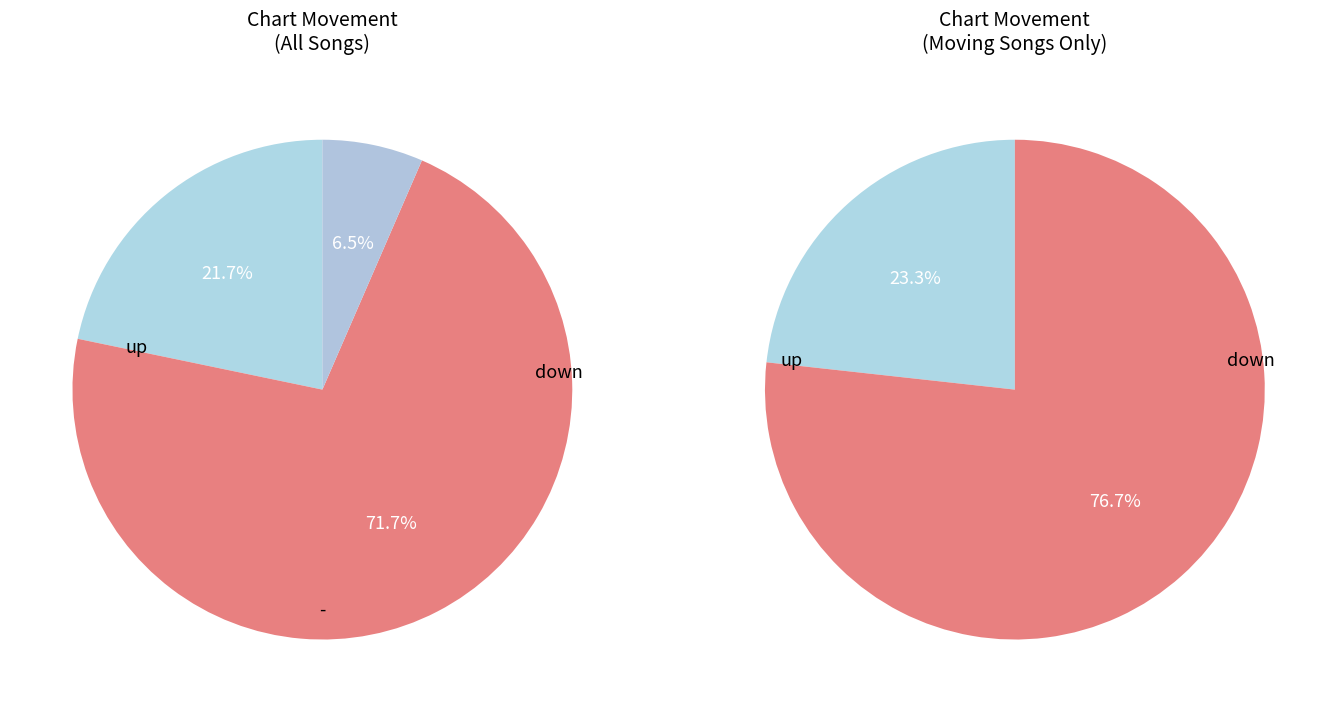

Count the number of slices in the pie.

3